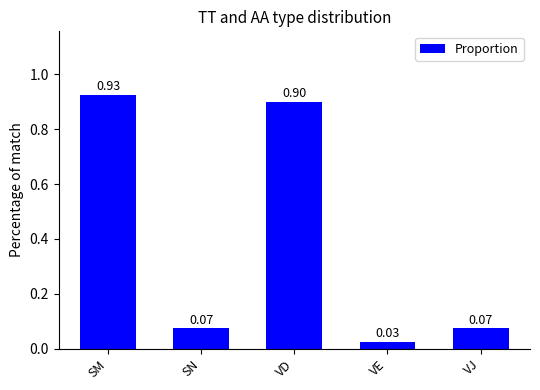

Are the bars grouped side by side (vs. stacked)?

No